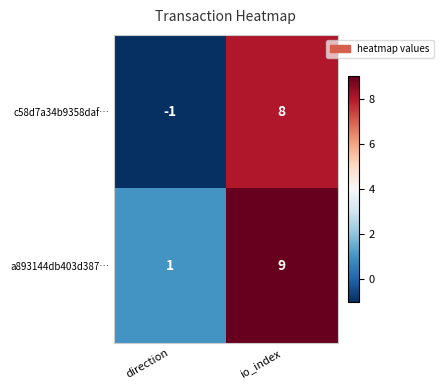

Which series has the widest spread of values?

c58d7a34b9358daf…